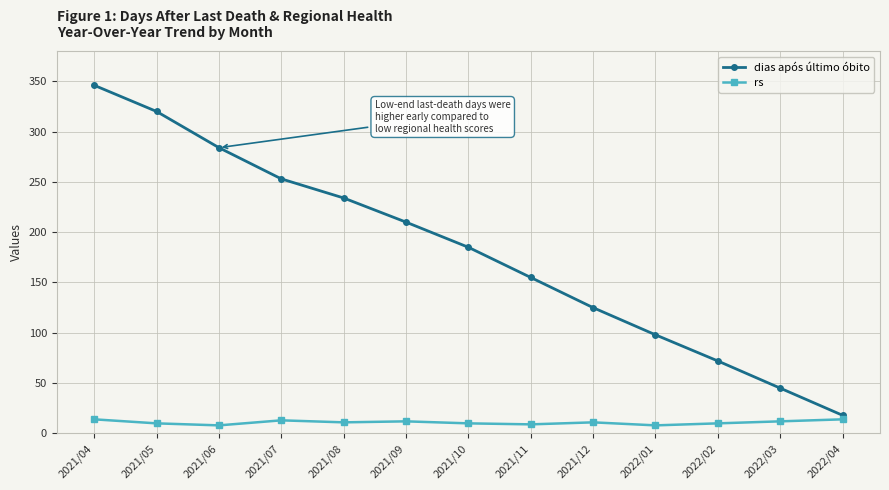

The value of dias após último óbito at 2022/04 is 18. True or false?

True